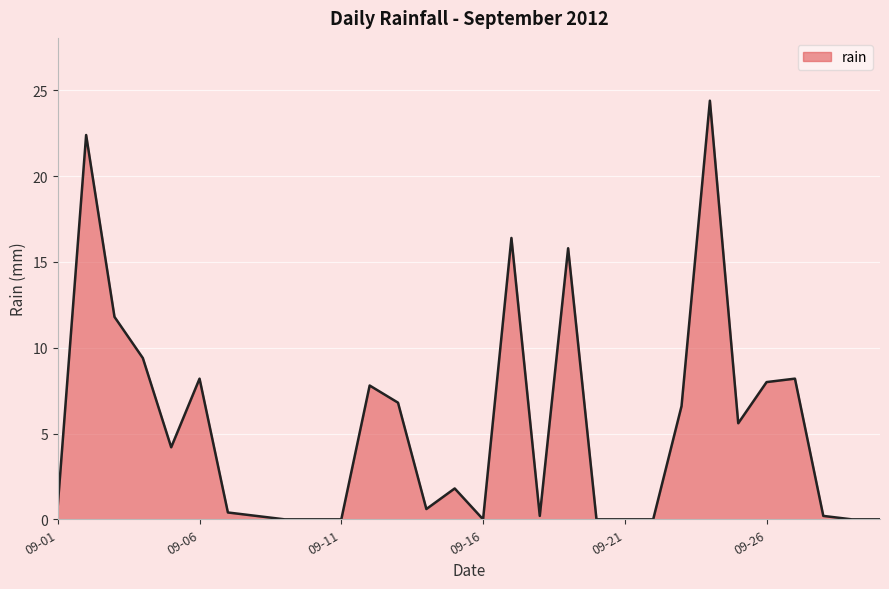

True or false: there are more than 0 points higher than both neighbors.

True